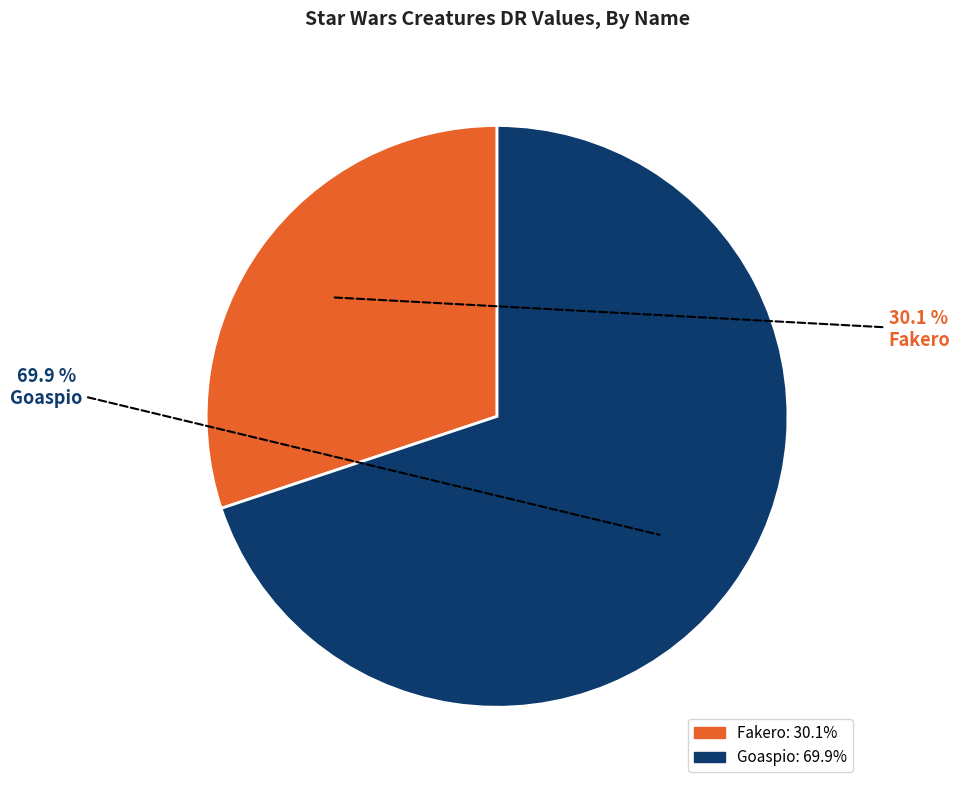

To the nearest percent, what is the difference between the Fakero and Goaspio slice percentages?

40%